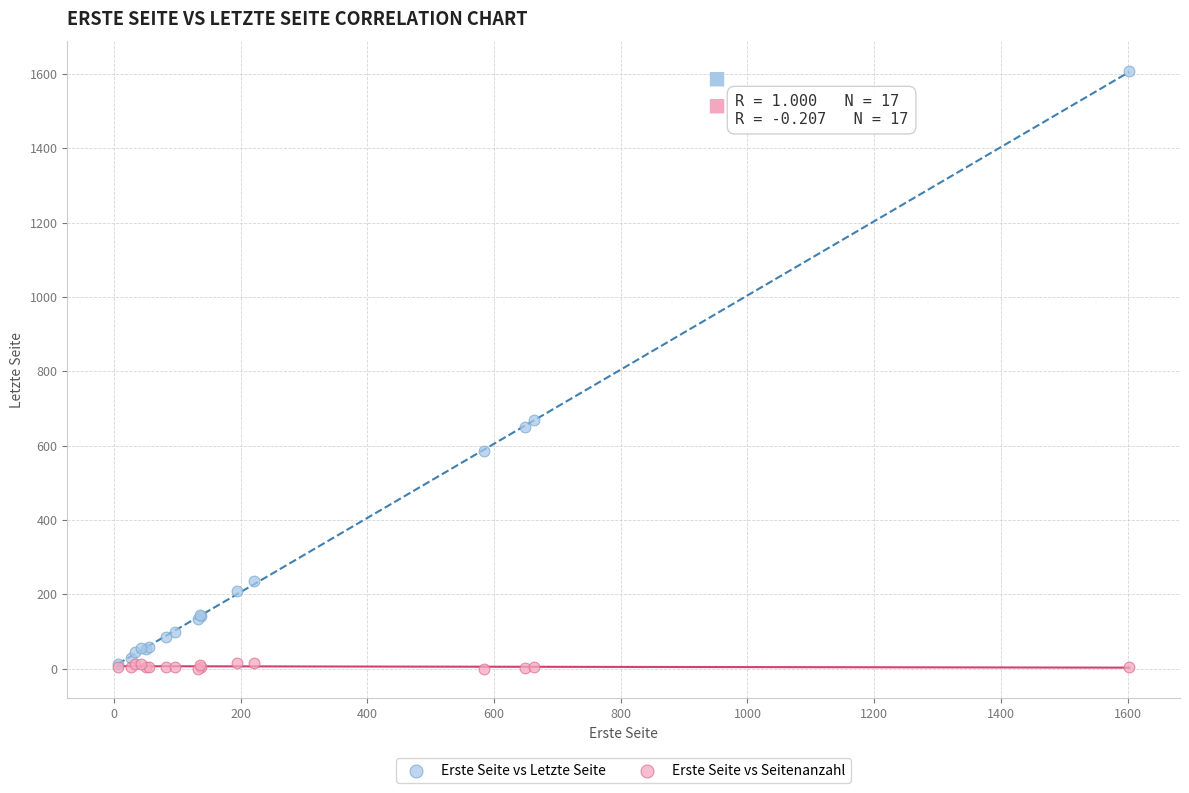

Across all series, what Y value is closest to 803?

668